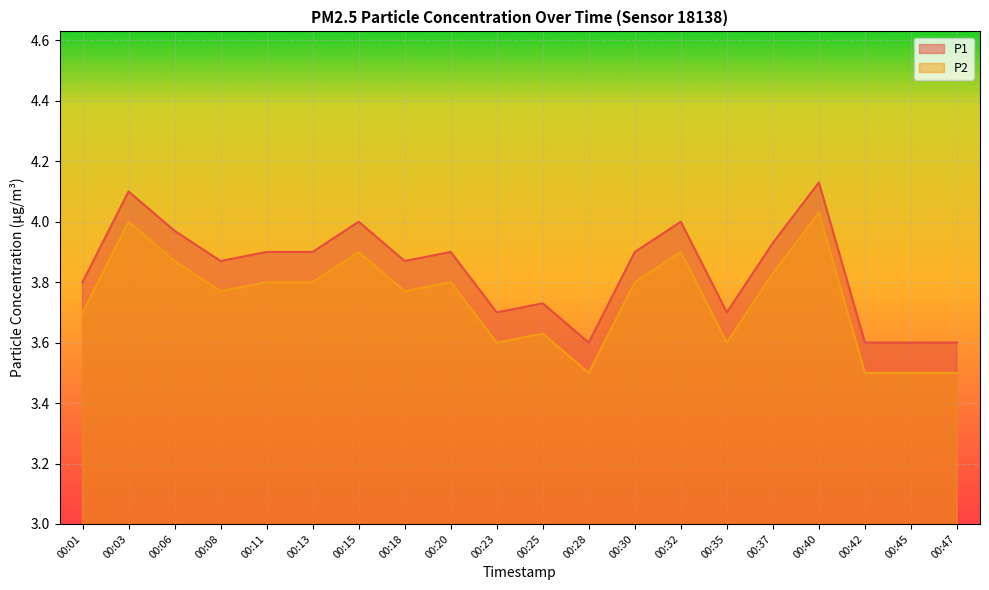

Read the P1 value at 00:45.

3.6